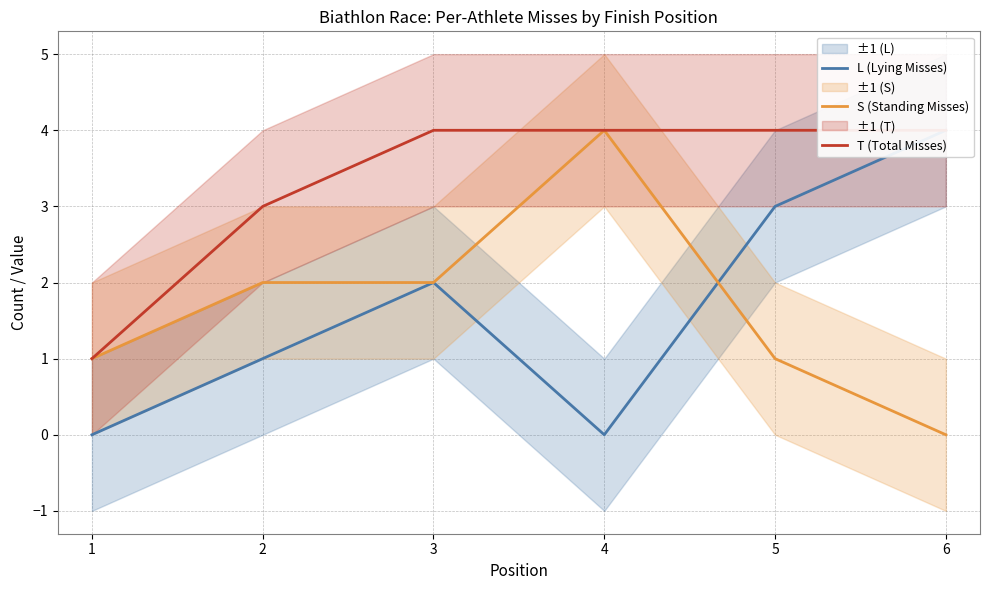

Reading left to right, transcribe all the data shown in this chart.

L (Lying Misses): 0	1	2	0	3	4
S (Standing Misses): 1	2	2	4	1	0
T (Total Misses): 1	3	4	4	4	4